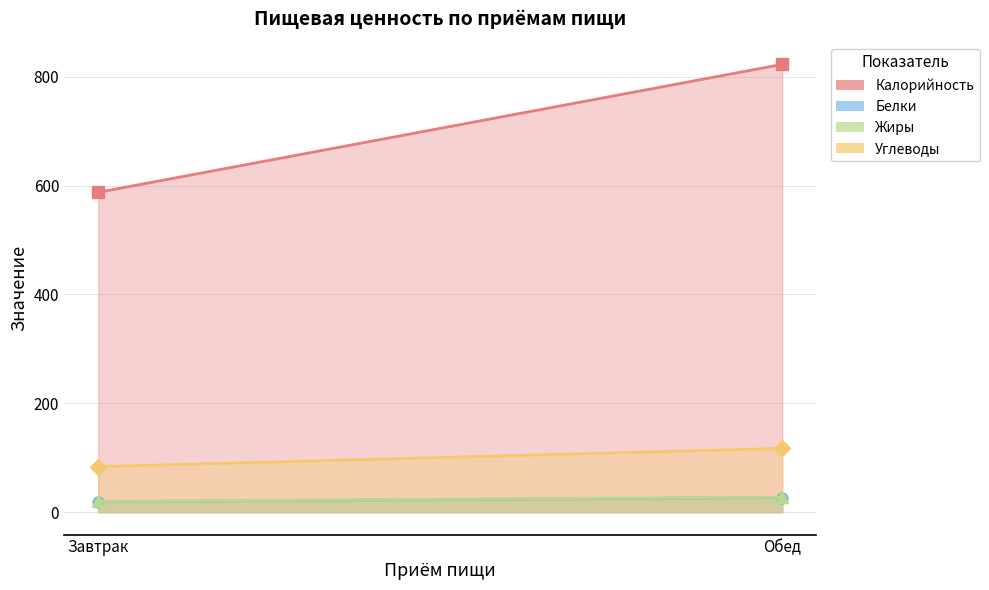

The Углеводы series shows 117.2 at Обед. True or false?

True